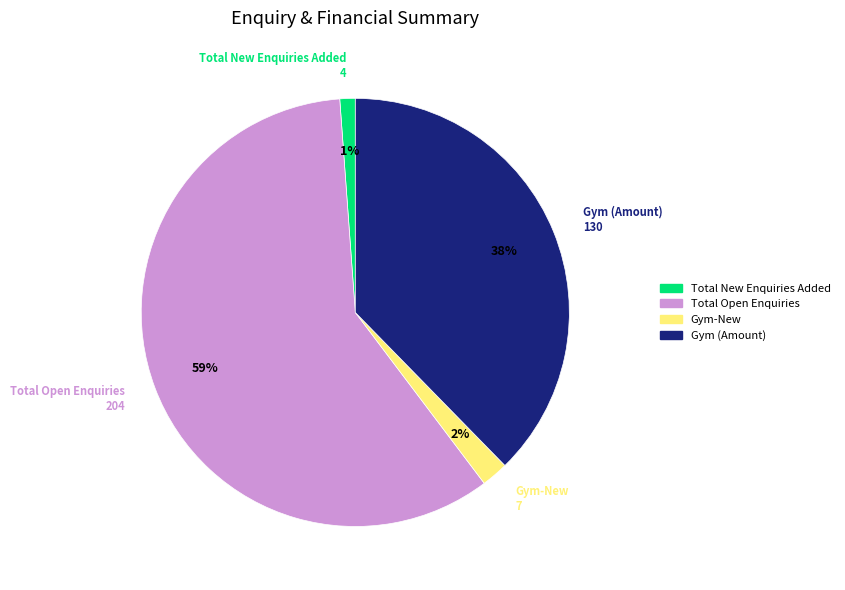

Is there any slice that represents more than half of the pie?

Yes